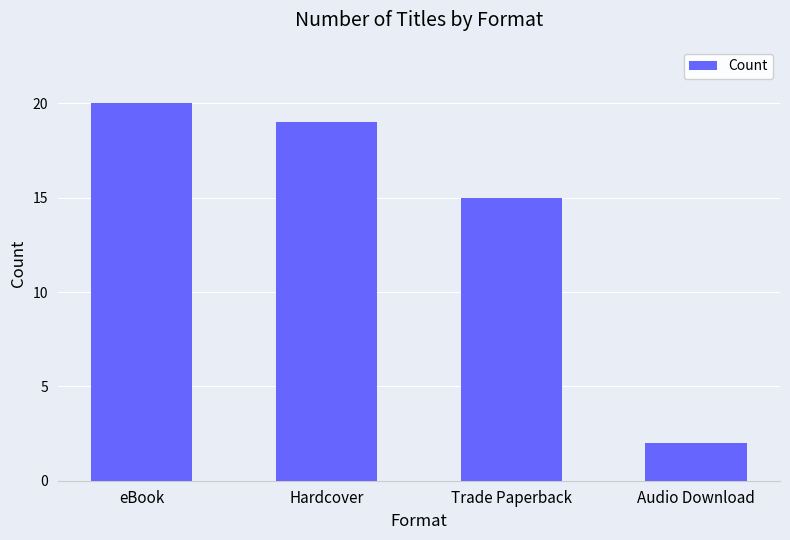

What is the label of the 1st bar from the left?

eBook